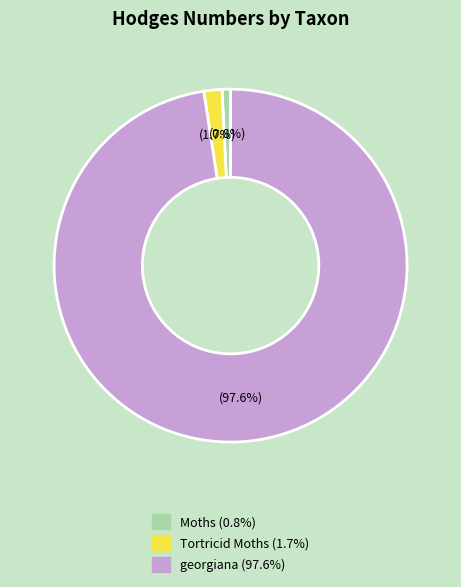

Between georgiana and Tortricid Moths, which is larger?

georgiana